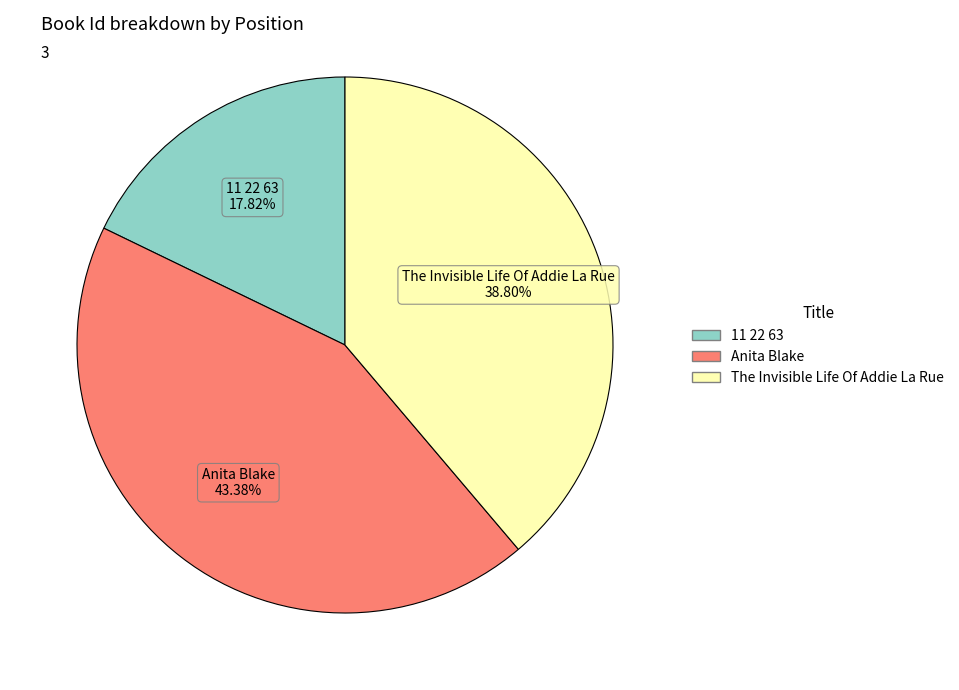

To the nearest percent, what percentage of the pie is 11 22 63?

18%